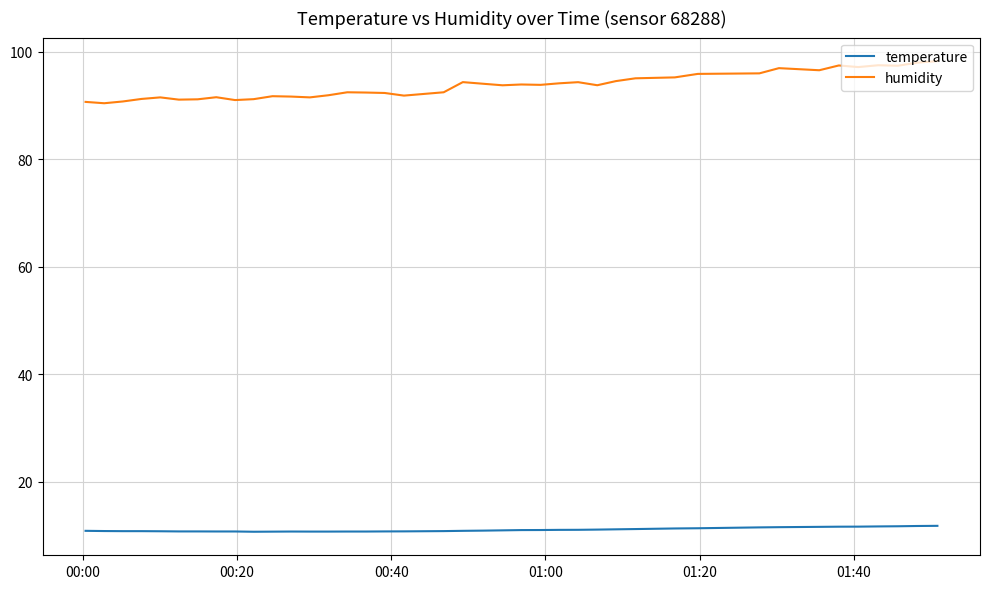

True or false: humidity and temperature cross at least once.

False